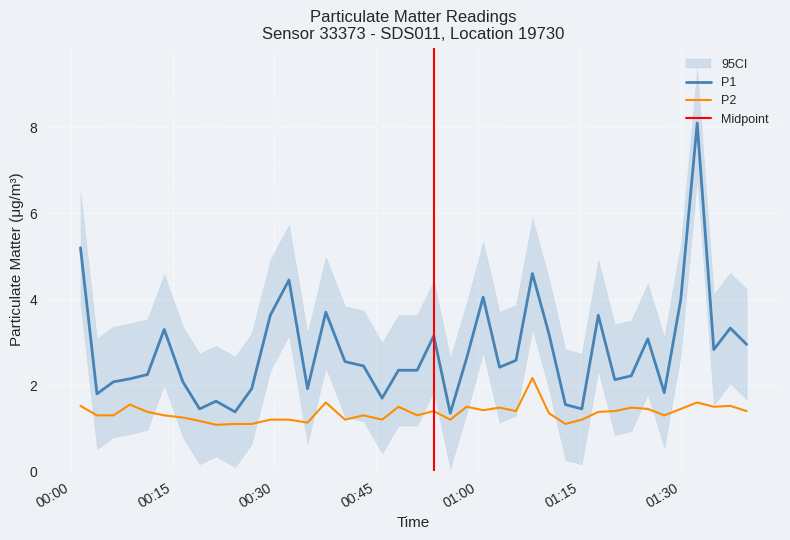

Which series has the largest total across all categories?

P1